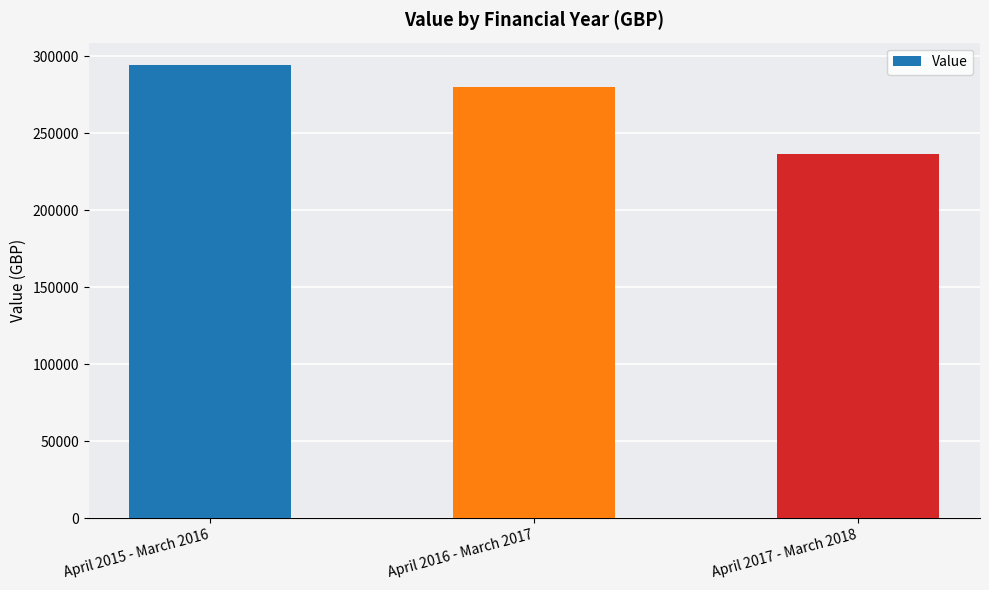

Which label corresponds to the largest value in the chart?

April 2015 - March 2016